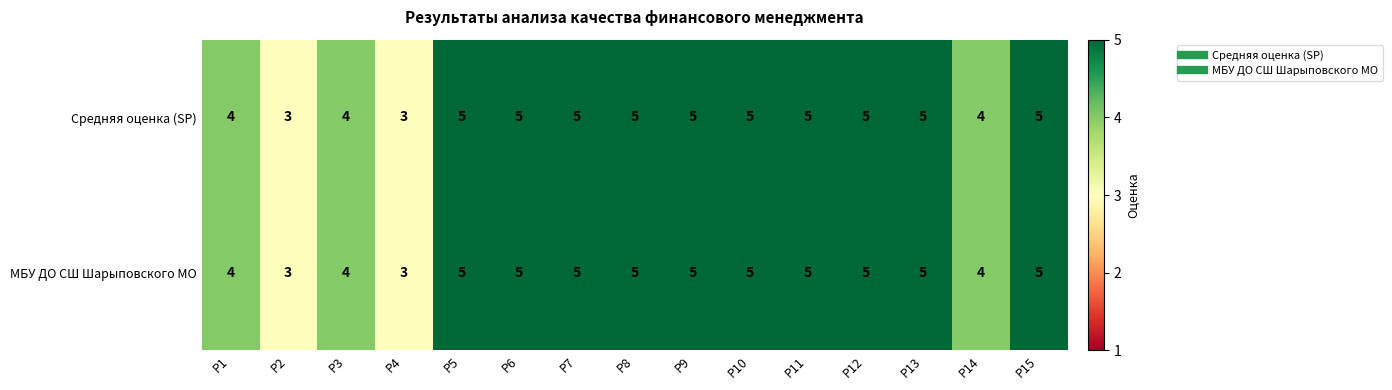

Read the Средняя оценка (SP) value at Р4.

3